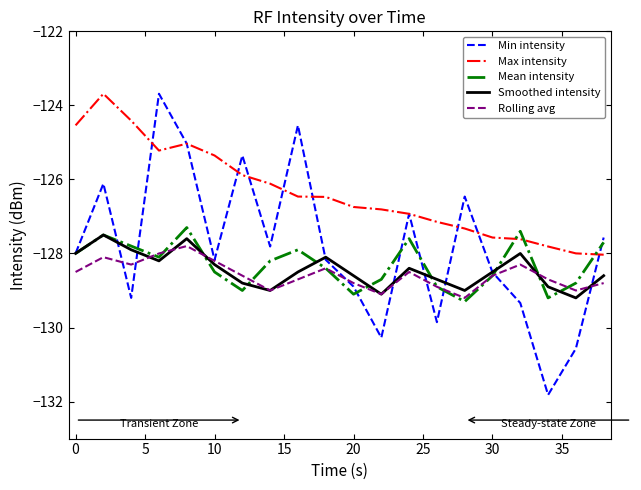

What is the minimum value for Smoothed intensity?

-129.2